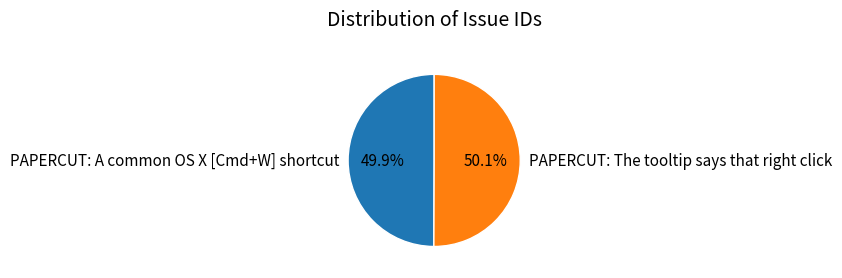

Is it true that PAPERCUT: A common OS X [Cmd+W] shortcut is 50% of the pie?

True